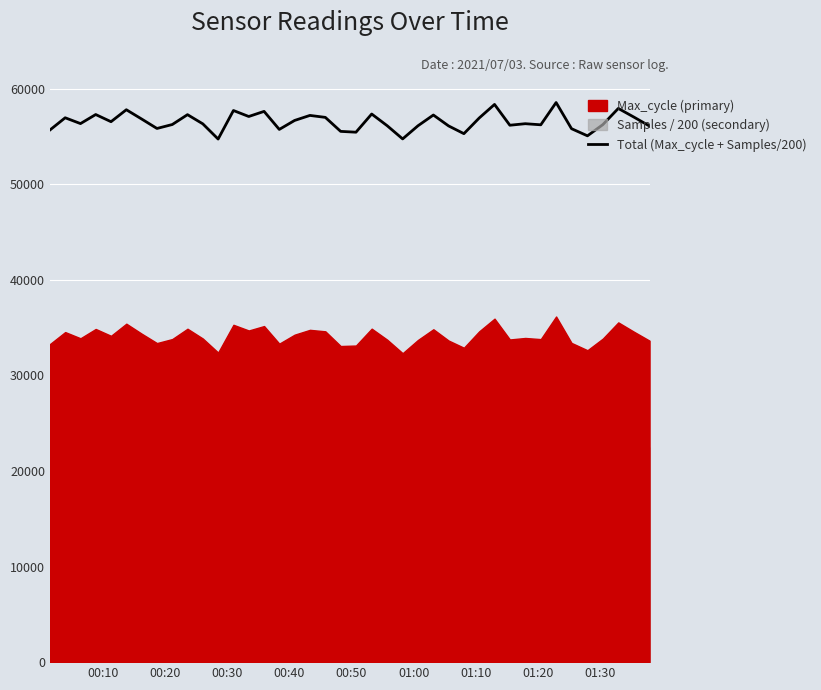

What is the difference between the second highest and minimum values?

3620.6